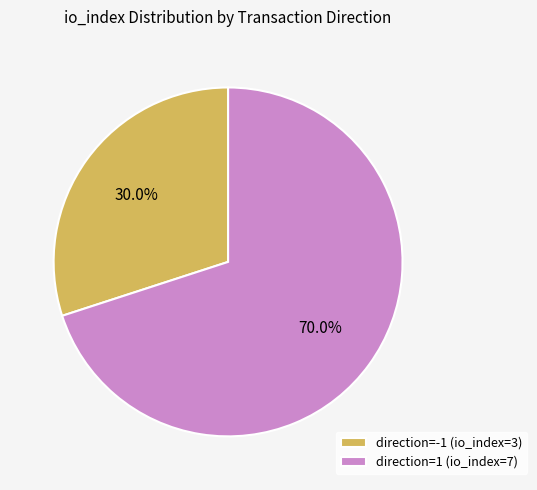

Which slice is the largest?

direction=1 (io_index=7)